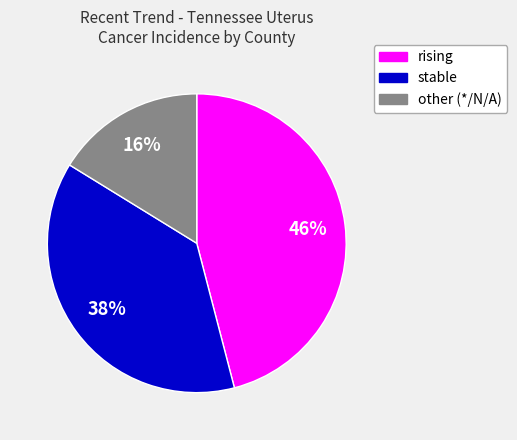

To the nearest percent, what is the combined percentage of stable and rising?

84%